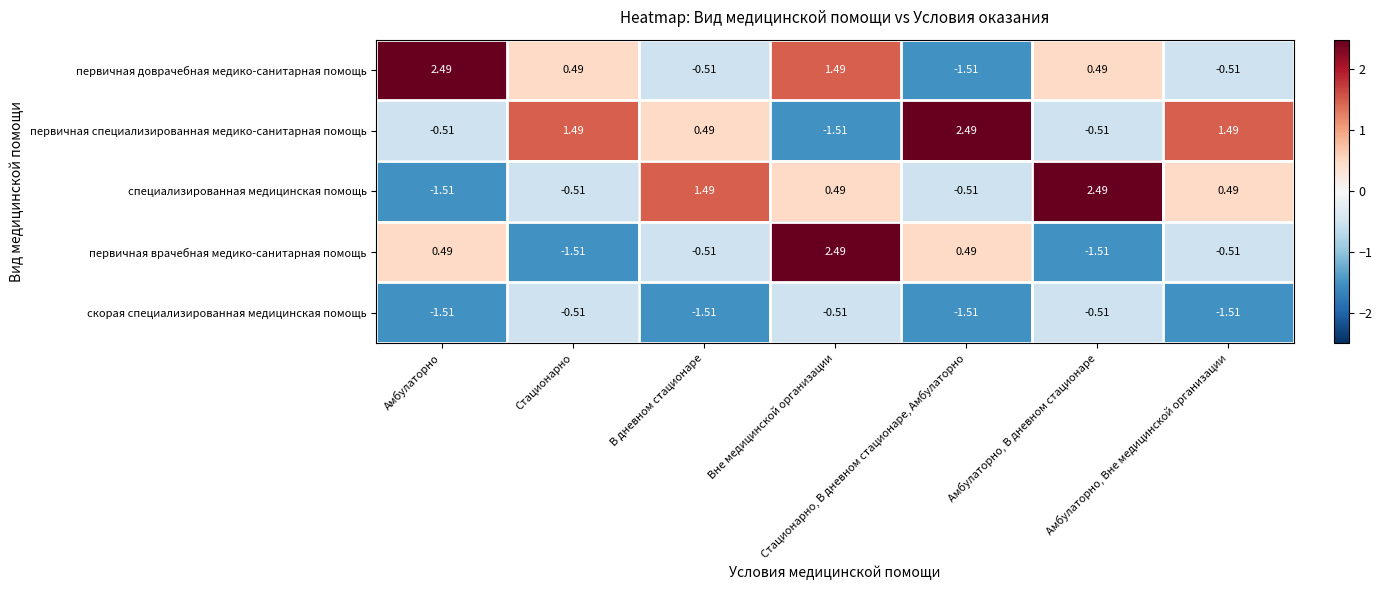

How many values in специализированная медицинская помощь are above zero?

4